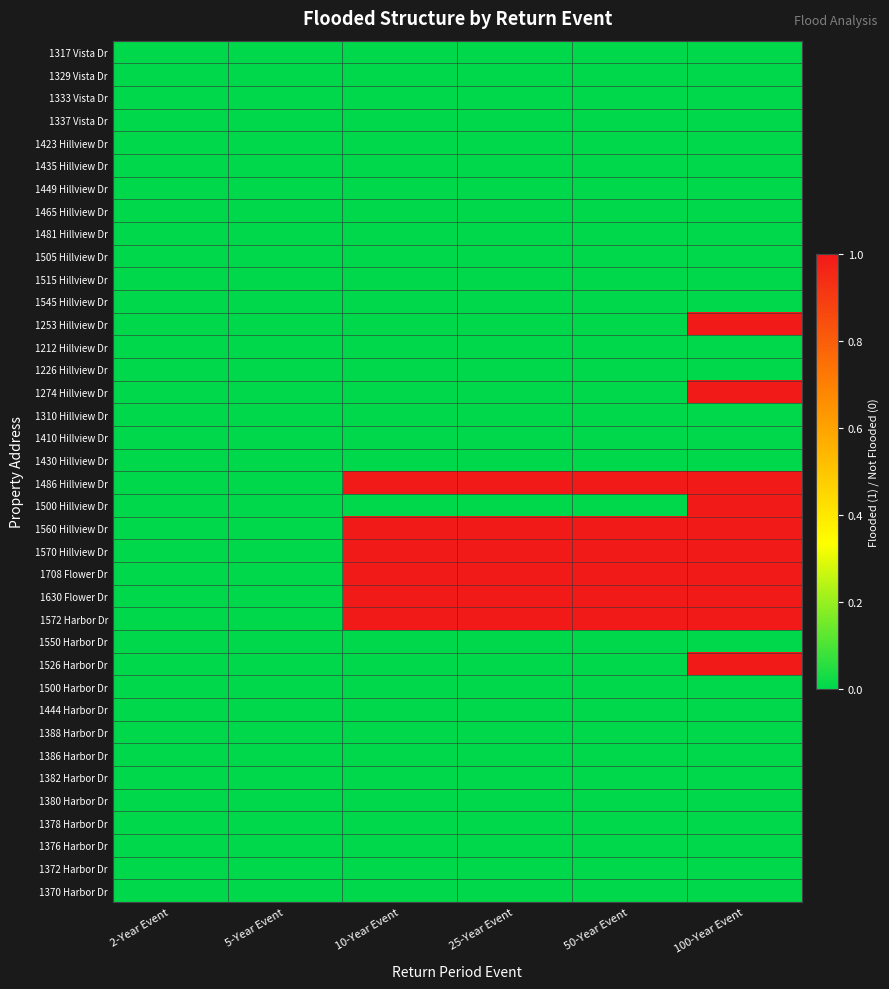

Which label corresponds to the smallest value in the chart?

2-Year Event